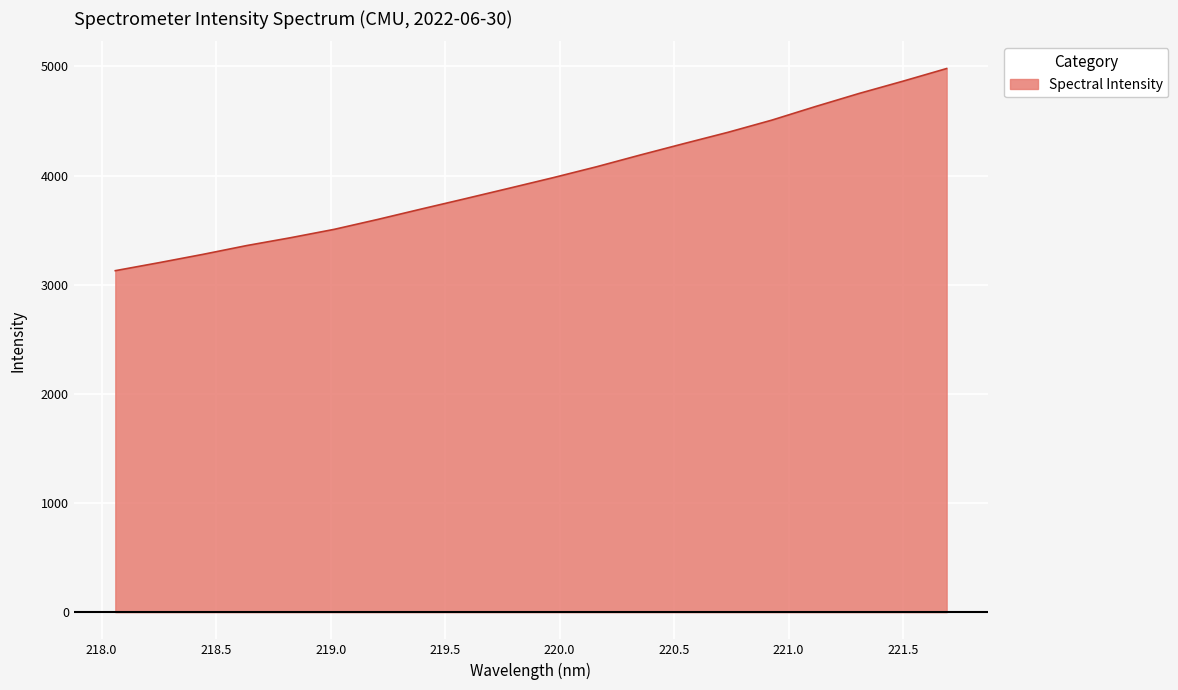

What is the sum of all values?

79557.5